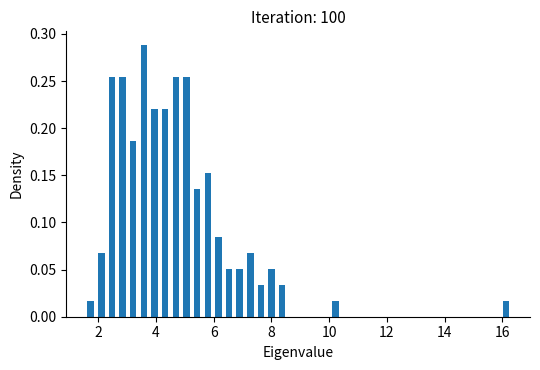

Around what value on the x-axis is the tallest bar? Give the approximate position of its centre, as read against the axis.

3.6